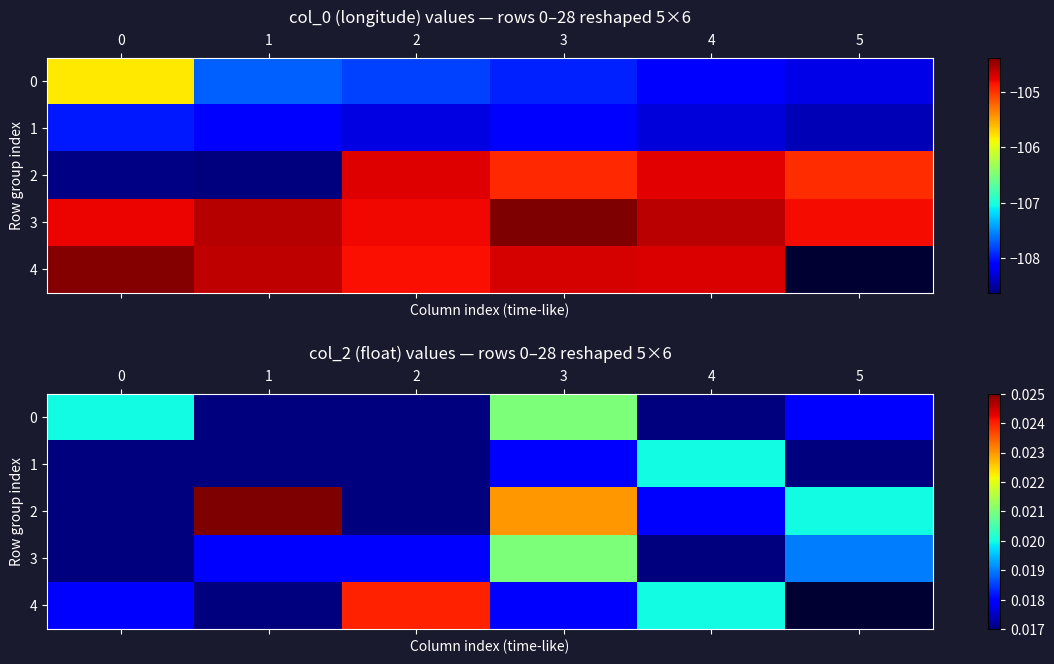

Is the value of 0 at 2 greater than the value of 3 at 3?

No